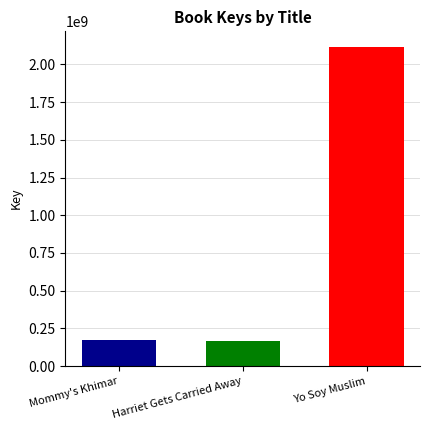

What is the spread (max minus min) of values at Harriet Gets Carried Away?

1946388573